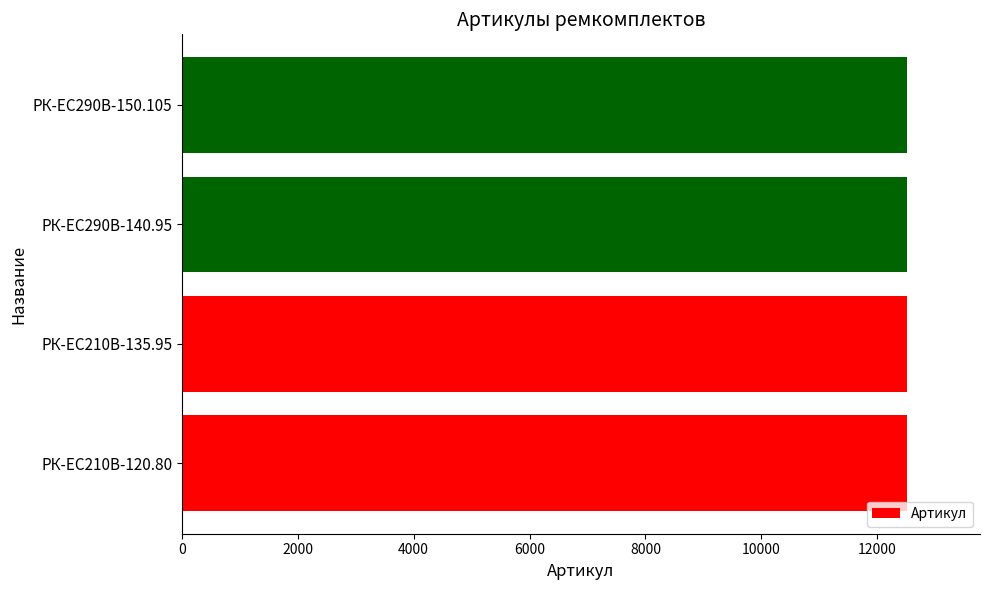

Approximately how many times larger is the value at РК-EC210В-135.95 compared to РК-ЕС290В-150.105?

1.0